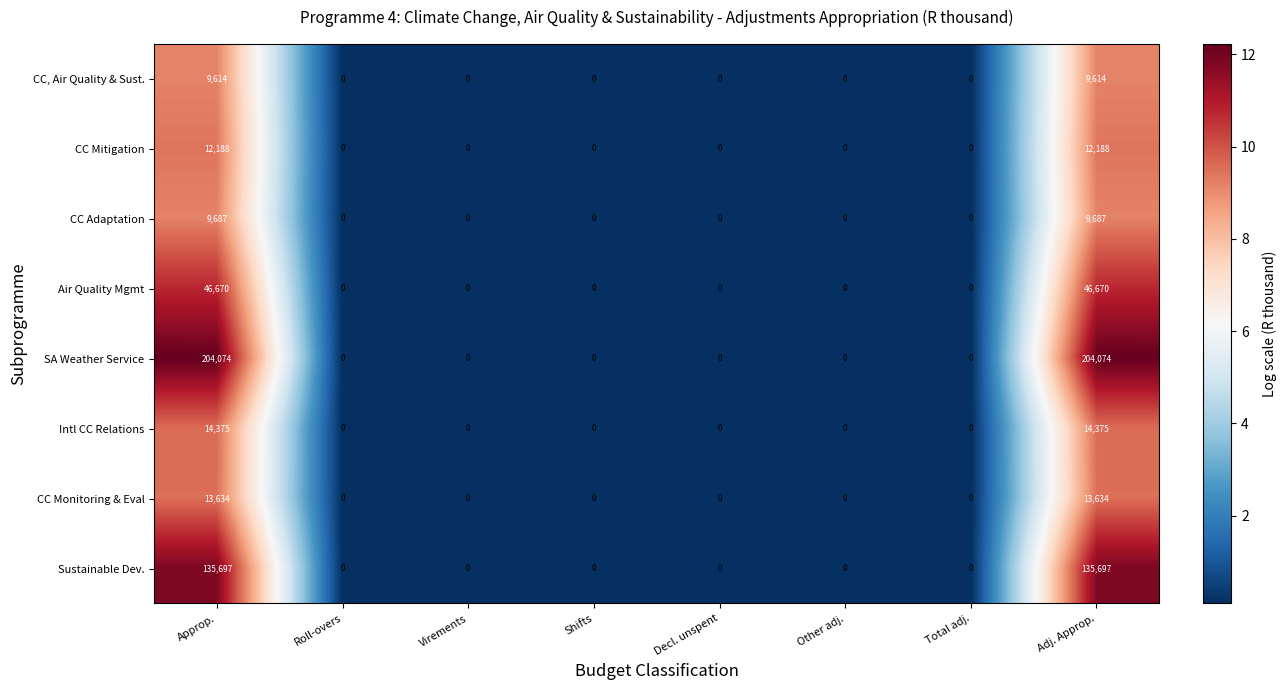

At how many categories does at least one series exceed 7?

2